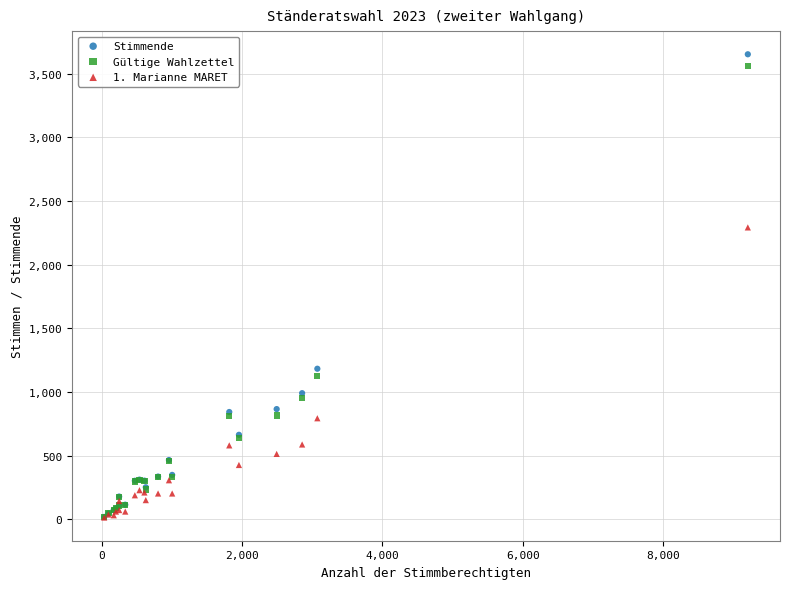

In the Gültige Wahlzettel series, what Y value is closest to 1790?

1127